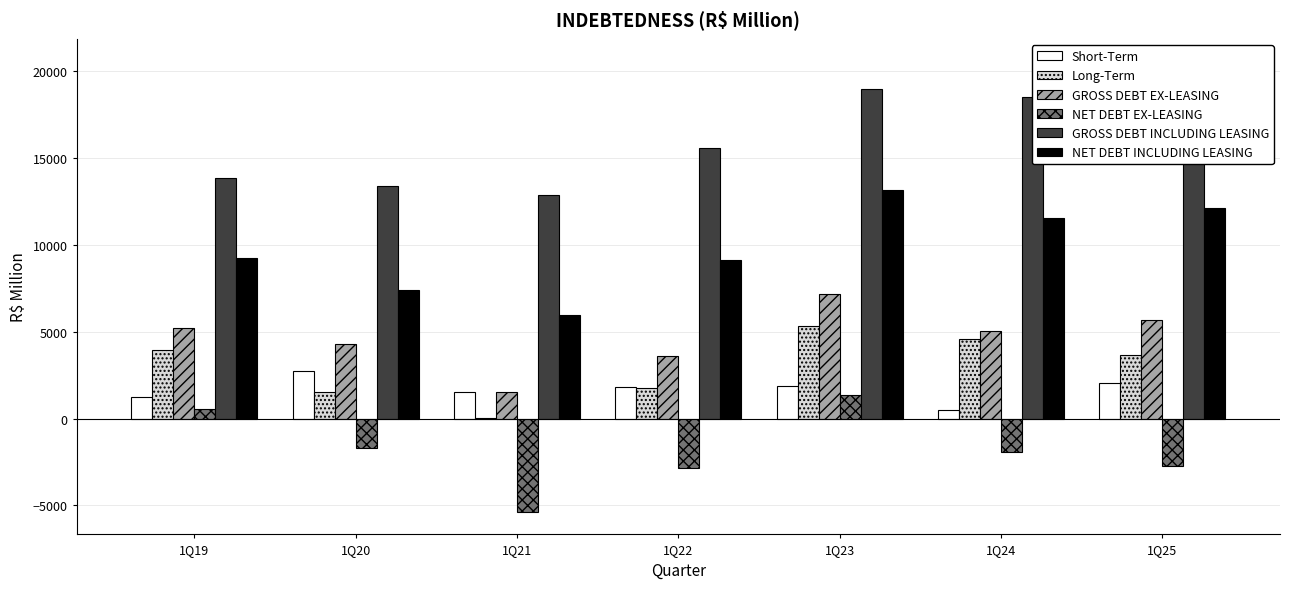

Between 1Q23 and 1Q22, which is larger?

1Q23